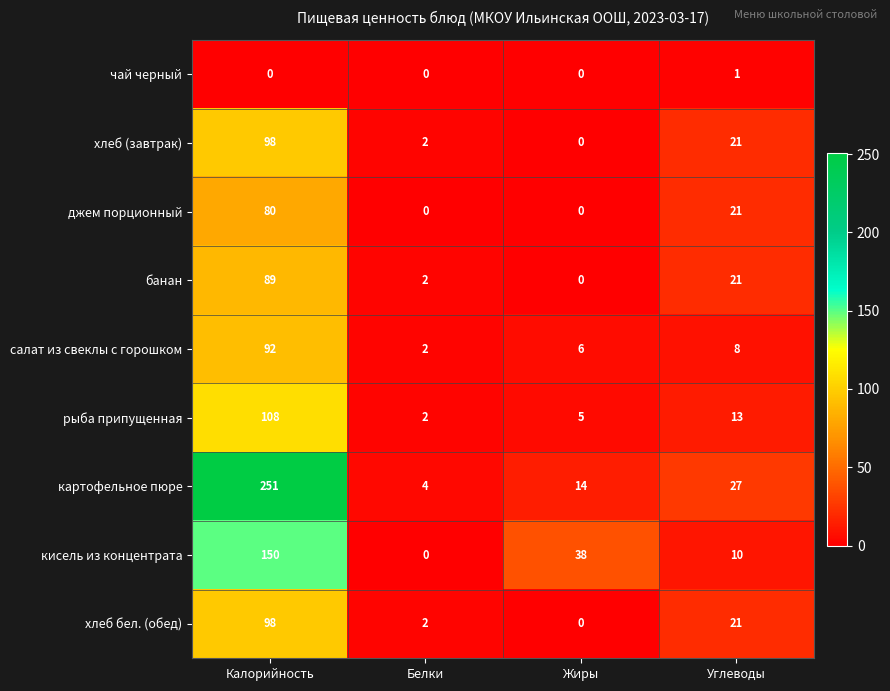

At which category is the sum across all series the highest?

Калорийность